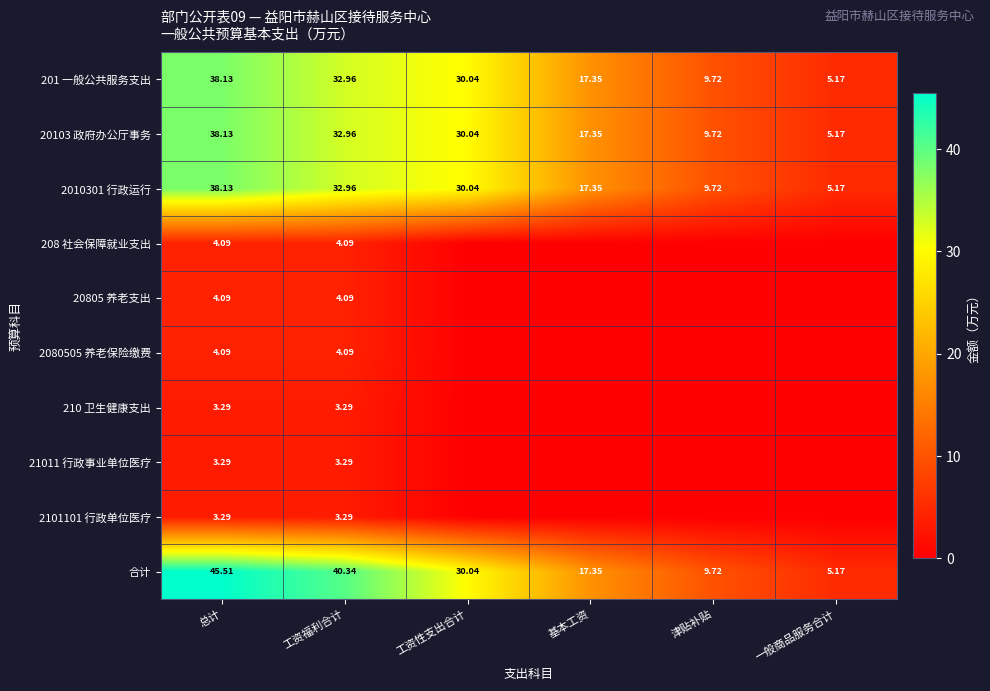

At how many categories does at least one series exceed 20?

3